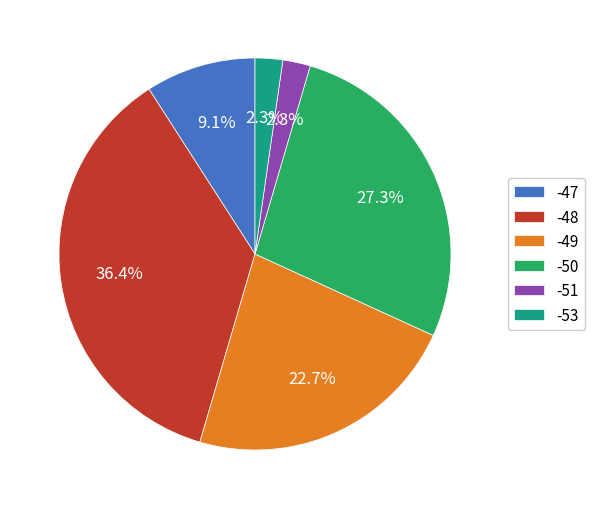

What is the total percentage of -50 and -48?

63.6%